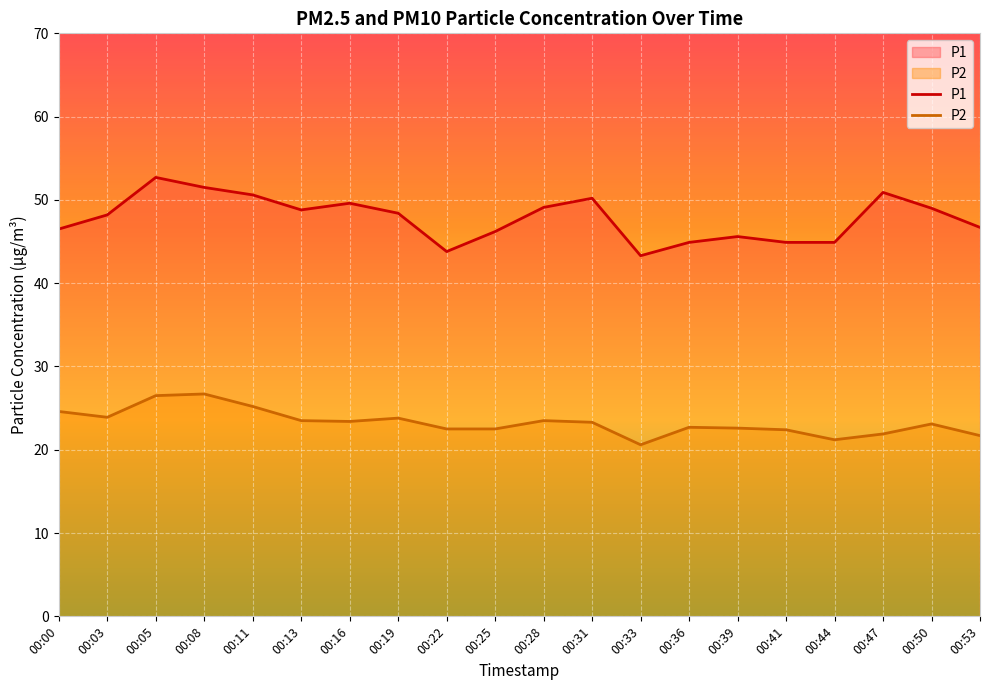

Where is P1 nearest to the value 48?

00:03